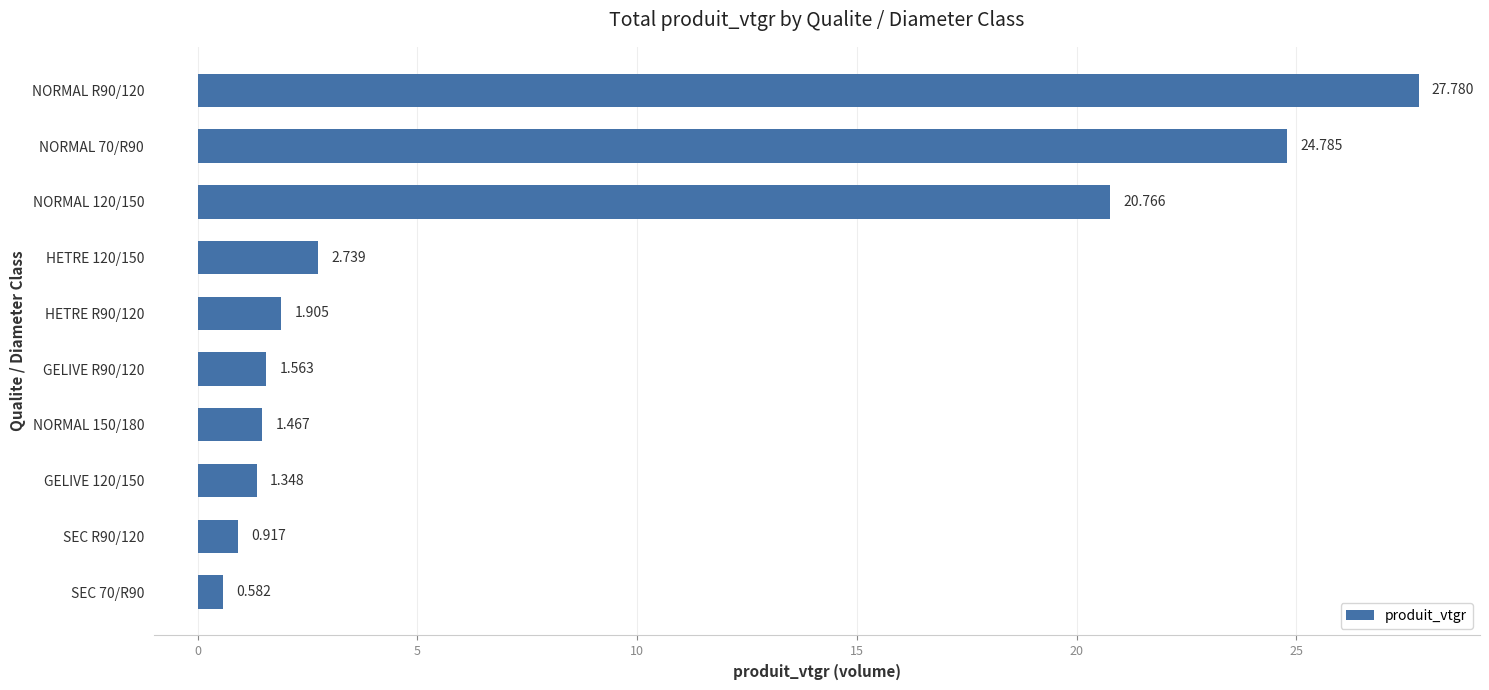

List the labels in order of value, smallest first.

SEC 70/R90, SEC R90/120, GELIVE 120/150, NORMAL 150/180, GELIVE R90/120, HETRE R90/120, HETRE 120/150, NORMAL 120/150, NORMAL 70/R90, NORMAL R90/120